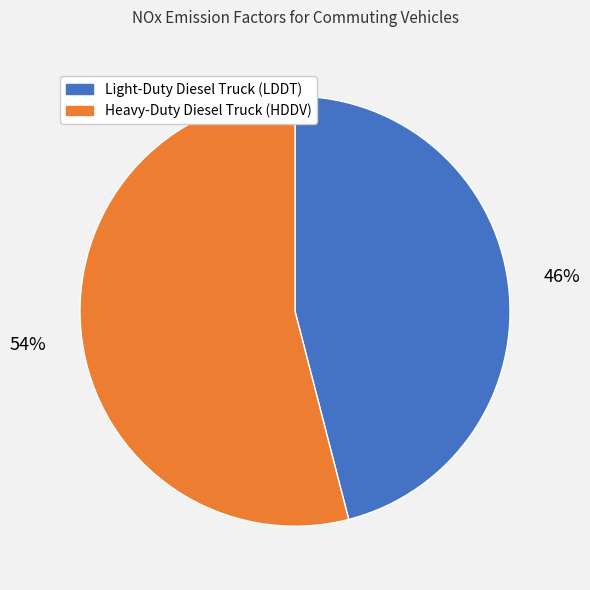

To the nearest percent, what percentage of the pie is Light-Duty Diesel Truck (LDDT)?

46%